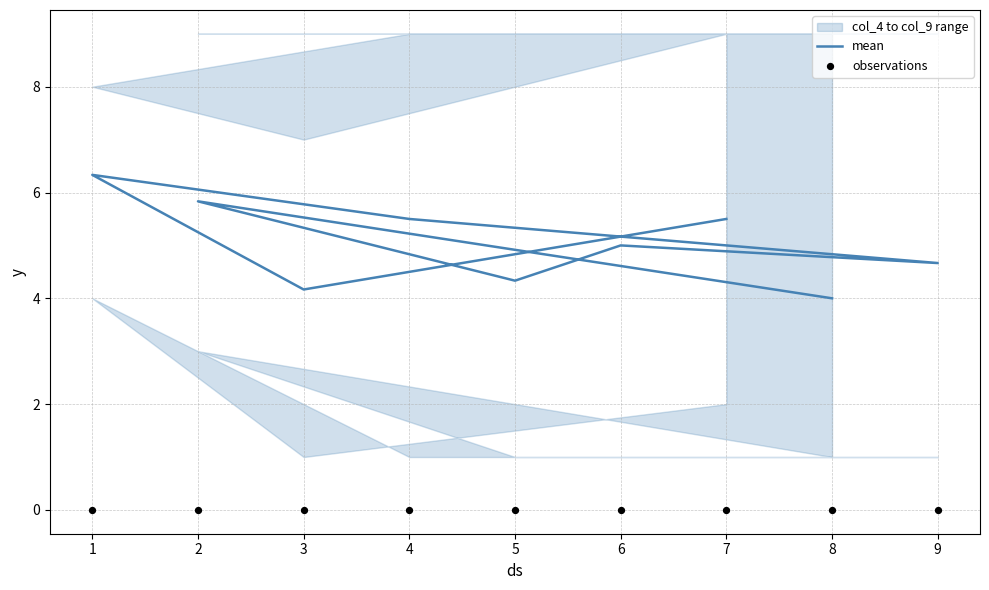

Which series reaches the minimum Y coordinate?

observations